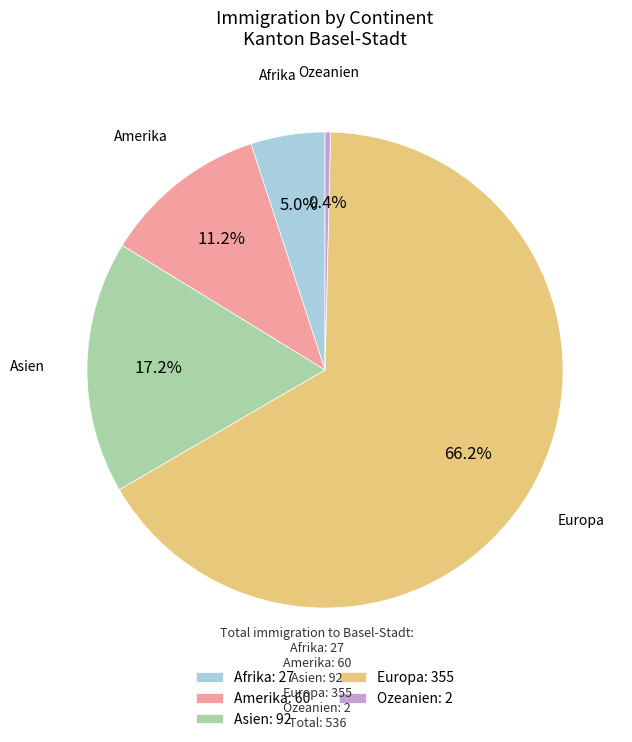

True or false: Afrika accounts for 1% of the total.

False